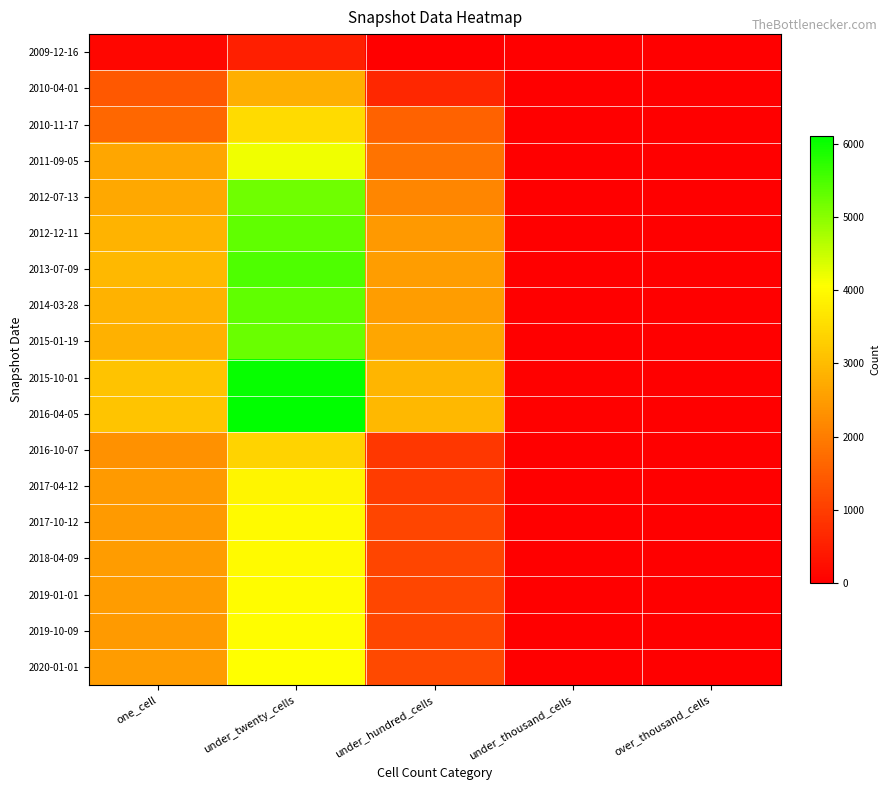

Which series has the widest spread of values?

2016-04-05